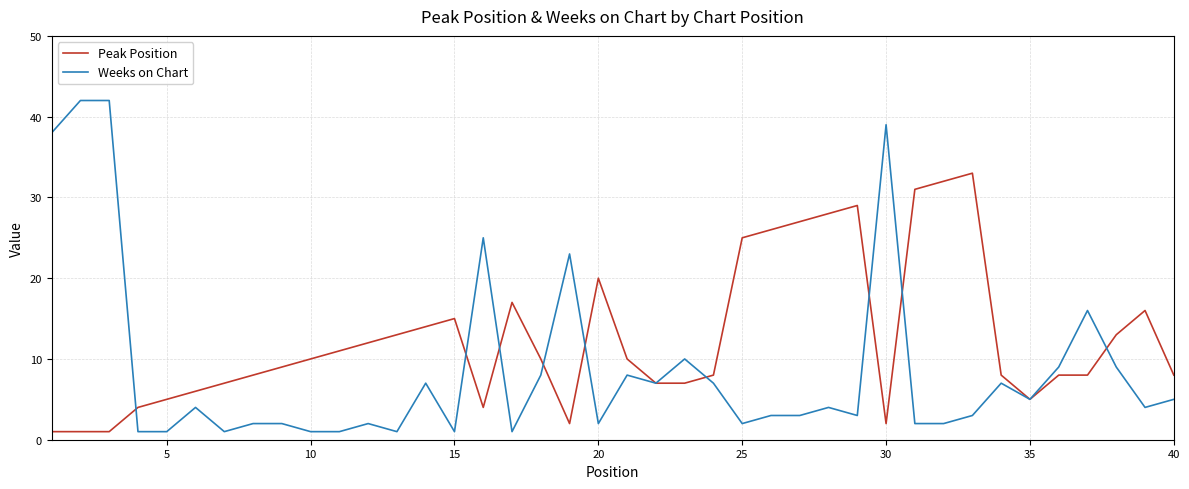

Which series has the largest total across all categories?

Peak Position